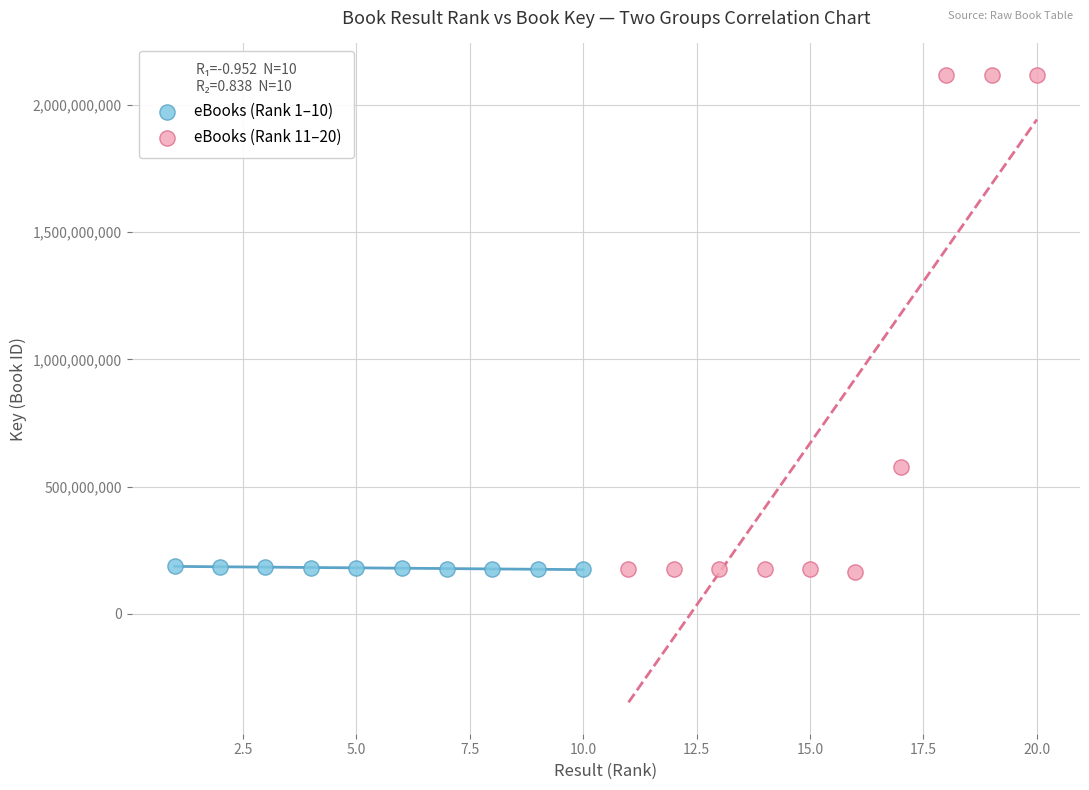

What are all the series names shown in the legend?

eBooks (Rank 1–10), eBooks (Rank 11–20)